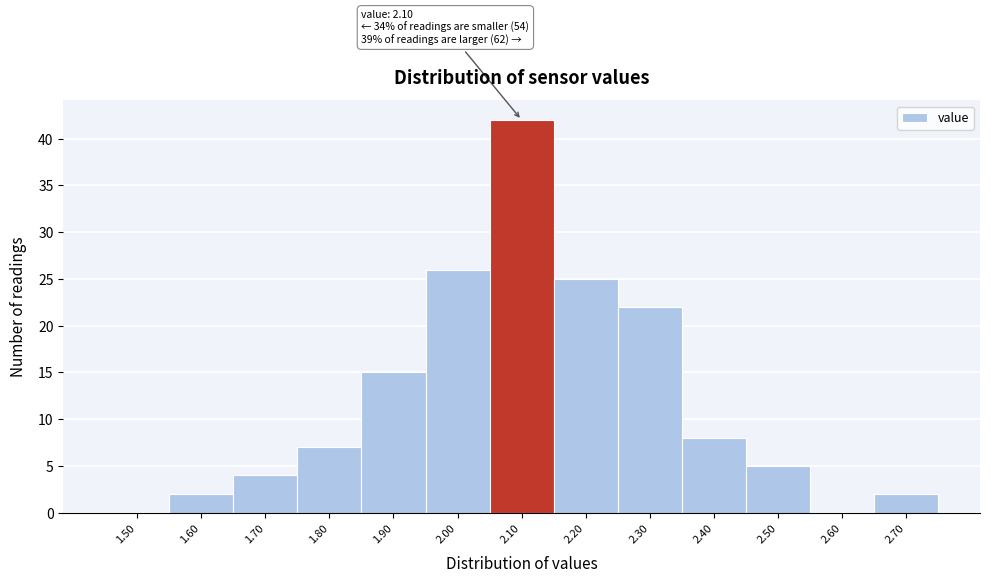

Reading left to right, what are all the values shown in this chart?

1.50=0	1.60=2	1.70=4	1.80=7	1.90=15	2.00=26	2.10=42	2.20=25	2.30=22	2.40=8	2.50=5	2.60=0	2.70=2